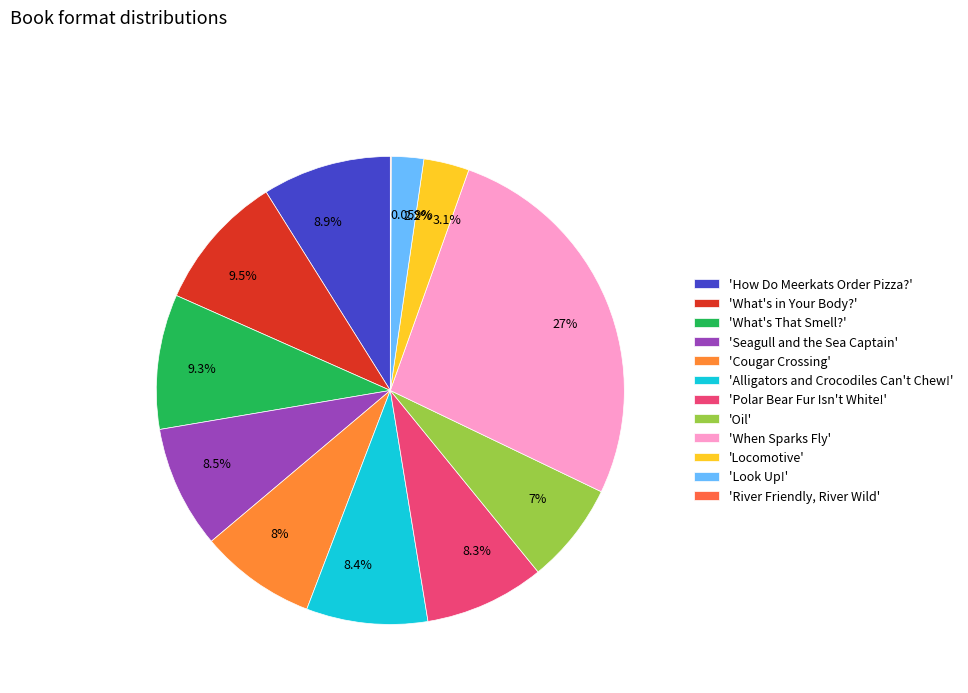

Is there any slice that represents more than half of the pie?

No